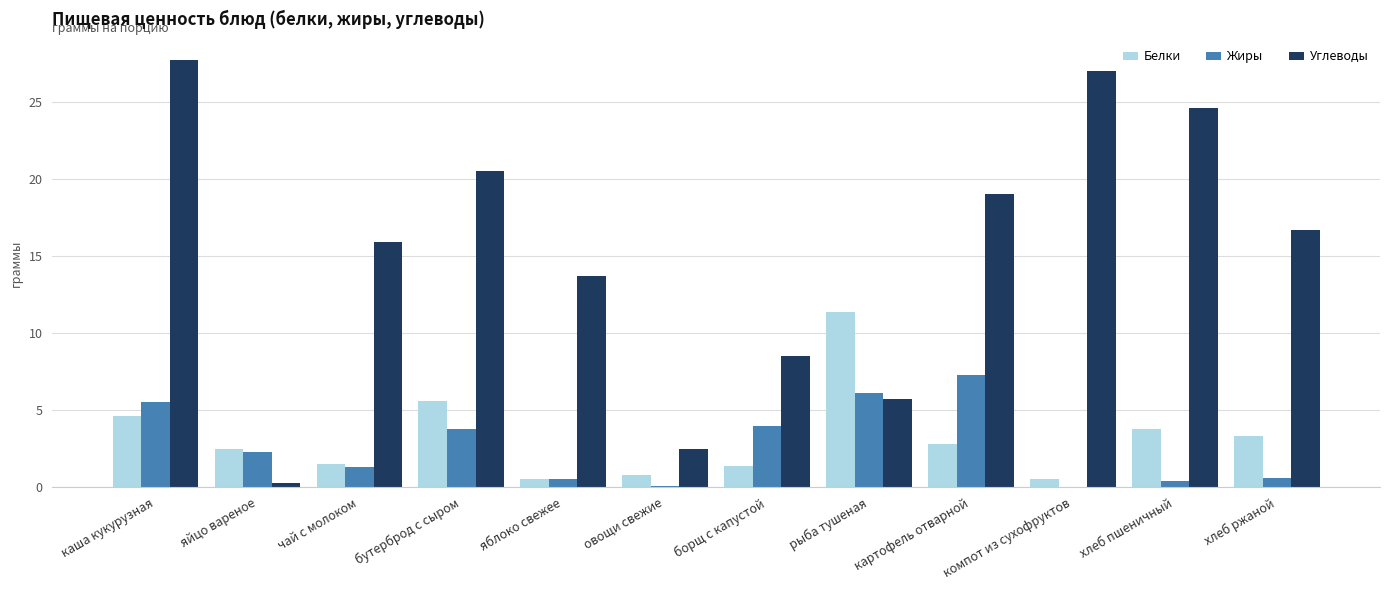

The value of Углеводы at чай с молоком is 23.9. True or false?

False